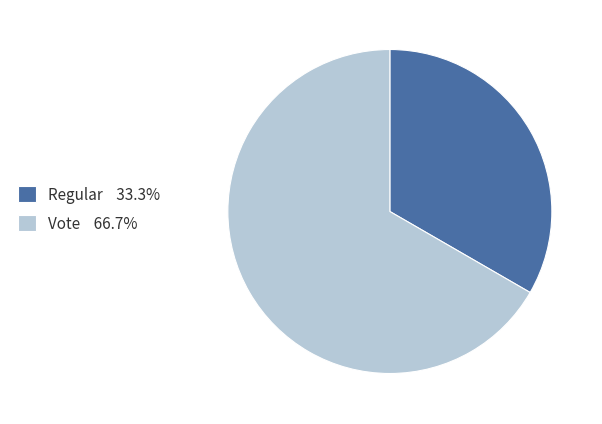

Which category has the biggest portion of the pie?

Vote